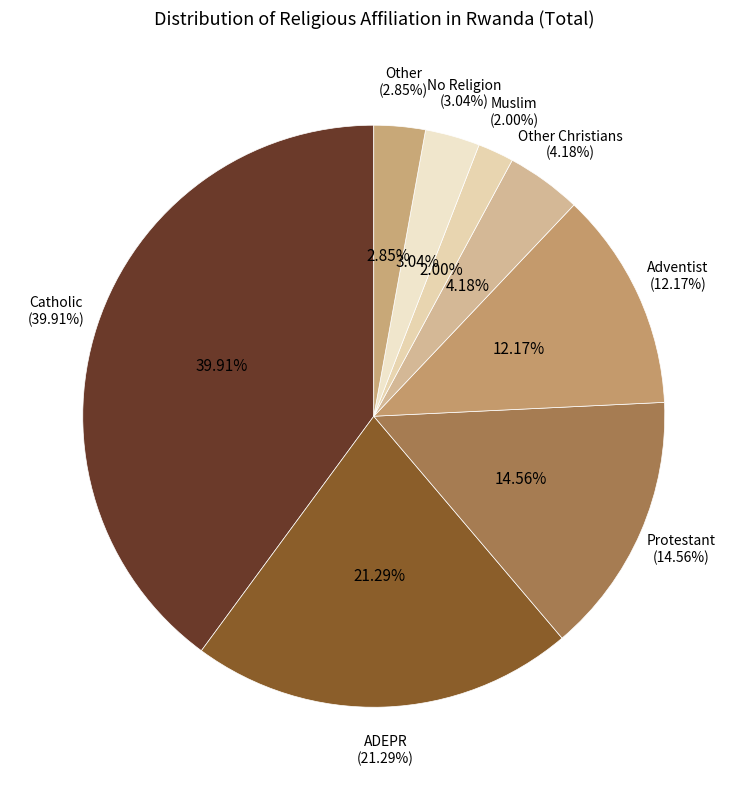

True or false: ADEPR accounts for 21% of the total.

True